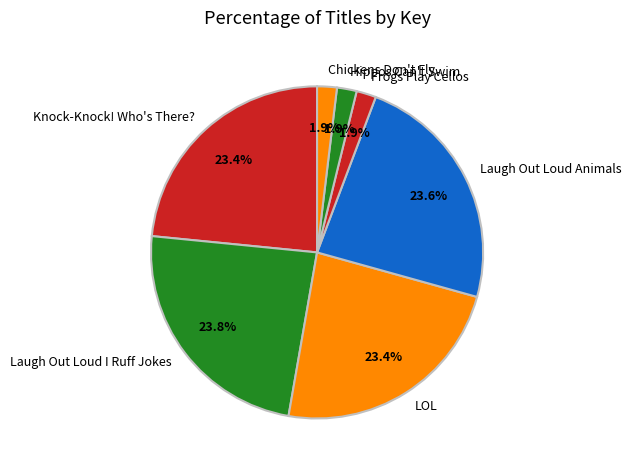

True or false: Hippos Can't Swim accounts for 2% of the total.

True